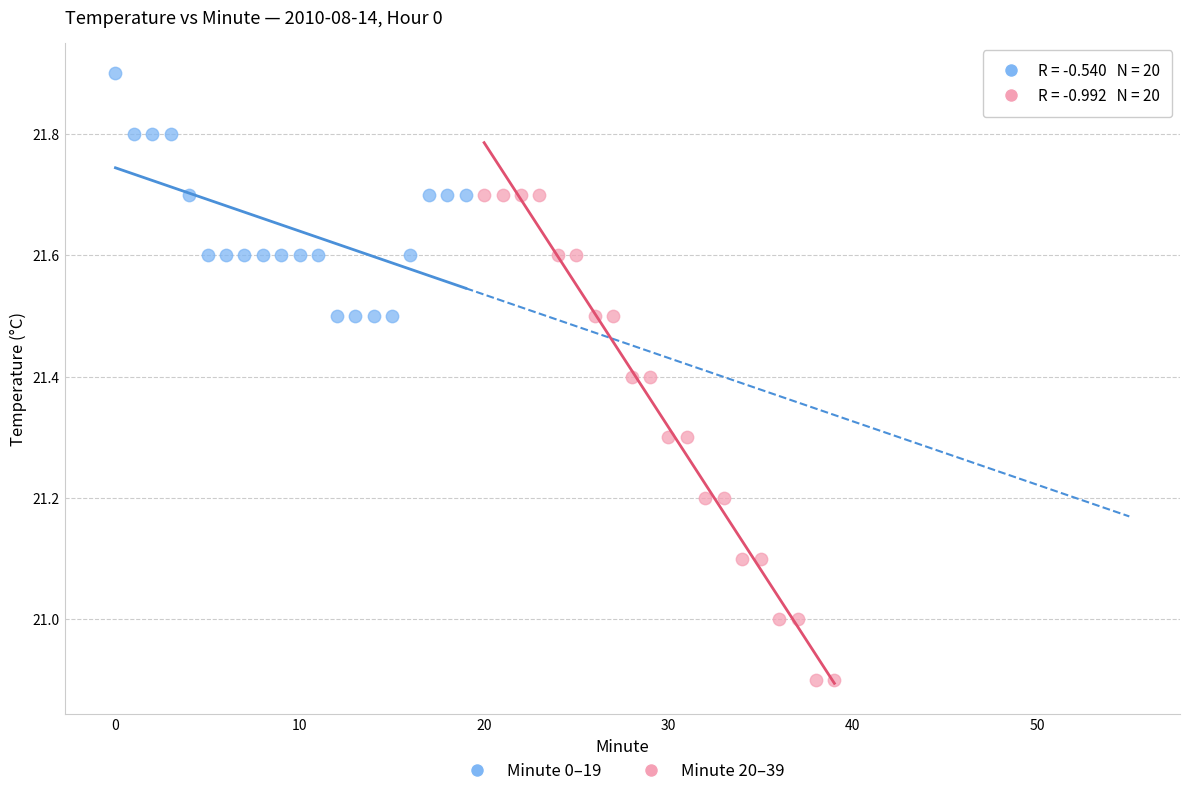

Which series reaches the maximum Y coordinate?

Minute 0–19